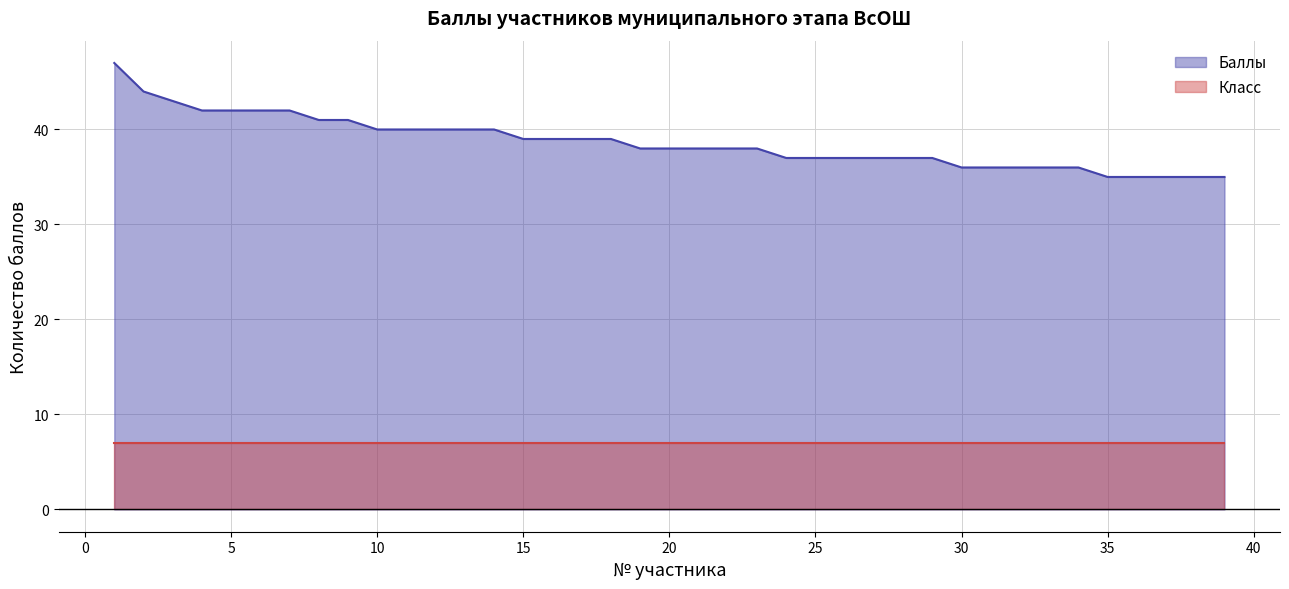

List the labels in order of value, smallest first.

35, 36, 37, 38, 39, 30, 31, 32, 33, 34, 24, 25, 26, 27, 28, 29, 19, 20, 21, 22, 23, 15, 16, 17, 18, 10, 11, 12, 13, 14, 8, 9, 4, 5, 6, 7, 3, 2, 1